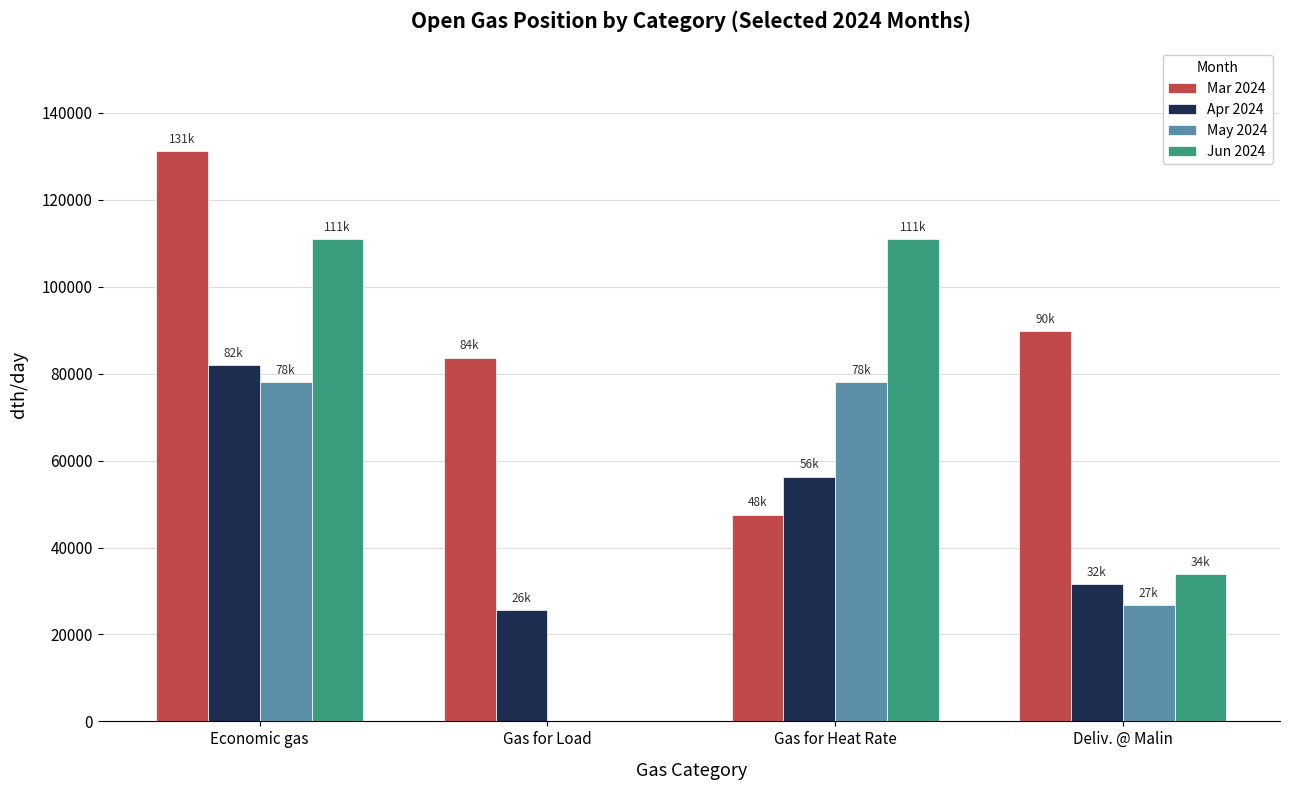

Reading right to left, transcribe all the data shown in this chart.

Mar 2024: Deliv. @ Malin=89881.6	Gas for Heat Rate=47567.9	Gas for Load=83685.7	Economic gas=131253.5
Apr 2024: Deliv. @ Malin=31525.7	Gas for Heat Rate=56316.7	Gas for Load=25667.4	Economic gas=81984.1
May 2024: Deliv. @ Malin=26720.6	Gas for Heat Rate=78121.6	Gas for Load=0.0	Economic gas=78121.6
Jun 2024: Deliv. @ Malin=33928.3	Gas for Heat Rate=110893.7	Gas for Load=0.0	Economic gas=110893.7